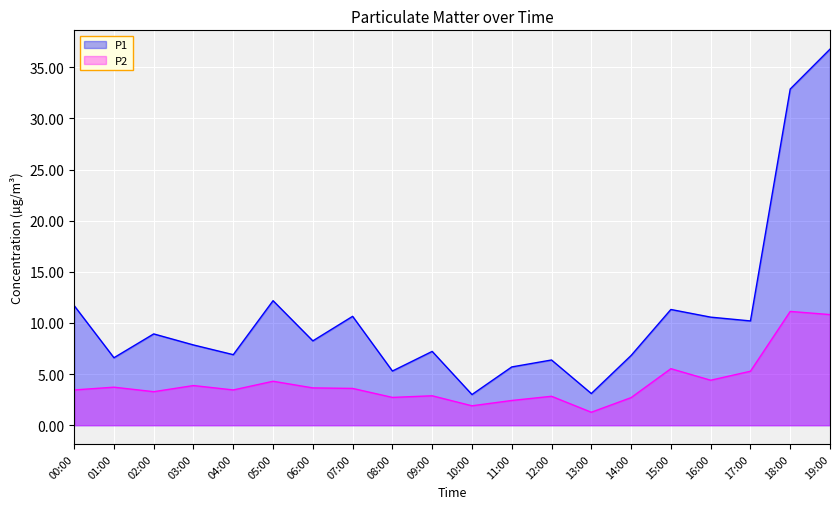

True or false: P2 has more than 1 points higher than both neighbors.

True